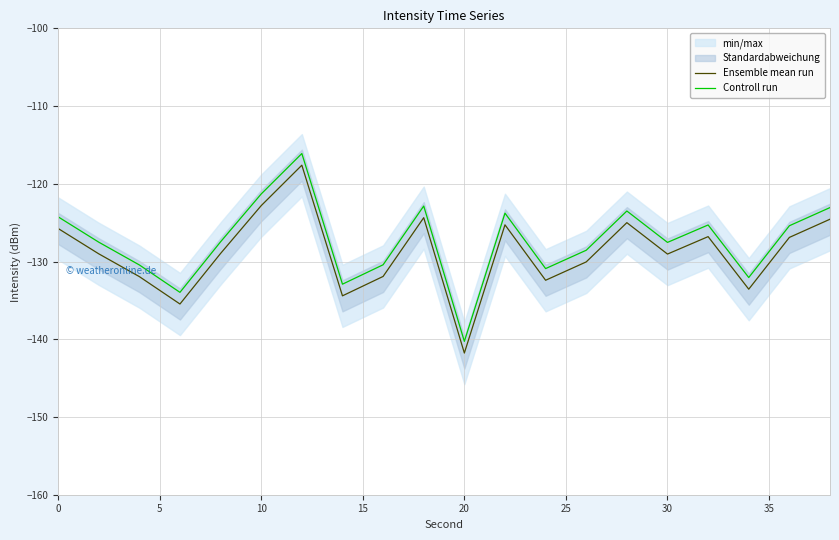

List the series in order of their overall mean, highest first.

Controll run, Ensemble mean run